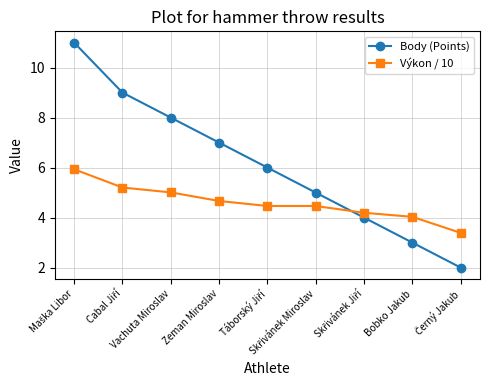

What is the label of the 6th point from the right?

Zeman Miroslav